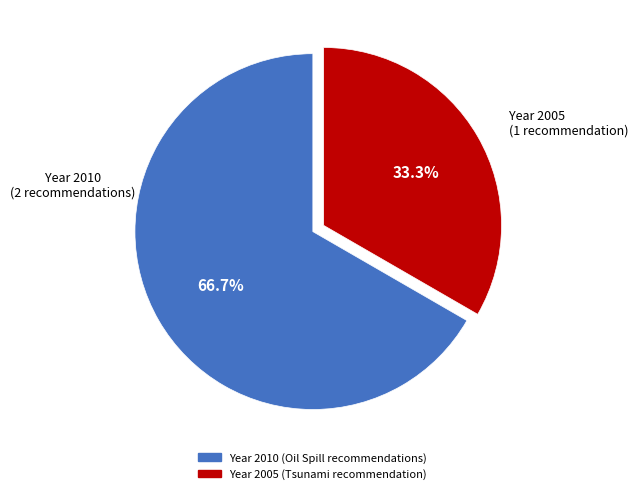

Is there a majority slice in this chart?

Yes